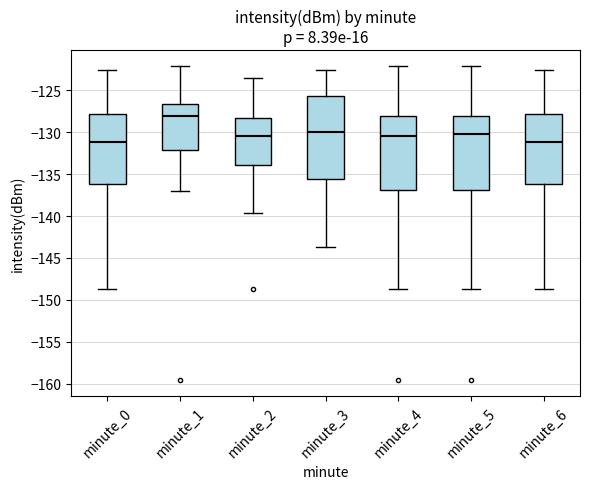

Reading left to right, transcribe this box plot: for each box, give where its median line is, the range the box spans, and where its two whiskers end, as read against the y-axis. The values are not printed on the chart, so give them approximately, as read against the axis.

minute_0: median -131.0, box -136.0 to -128.0, whiskers -148.5 to -122.5
minute_1: median -128.0, box -132.0 to -126.5, whiskers -137.0 to -122.0
minute_2: median -130.5, box -134.0 to -128.5, whiskers -139.5 to -123.5
minute_3: median -130.0, box -135.5 to -125.5, whiskers -143.5 to -122.5
minute_4: median -130.5, box -137.0 to -128.0, whiskers -148.5 to -122.0
minute_5: median -130.0, box -137.0 to -128.0, whiskers -148.5 to -122.0
minute_6: median -131.0, box -136.0 to -128.0, whiskers -148.5 to -122.5